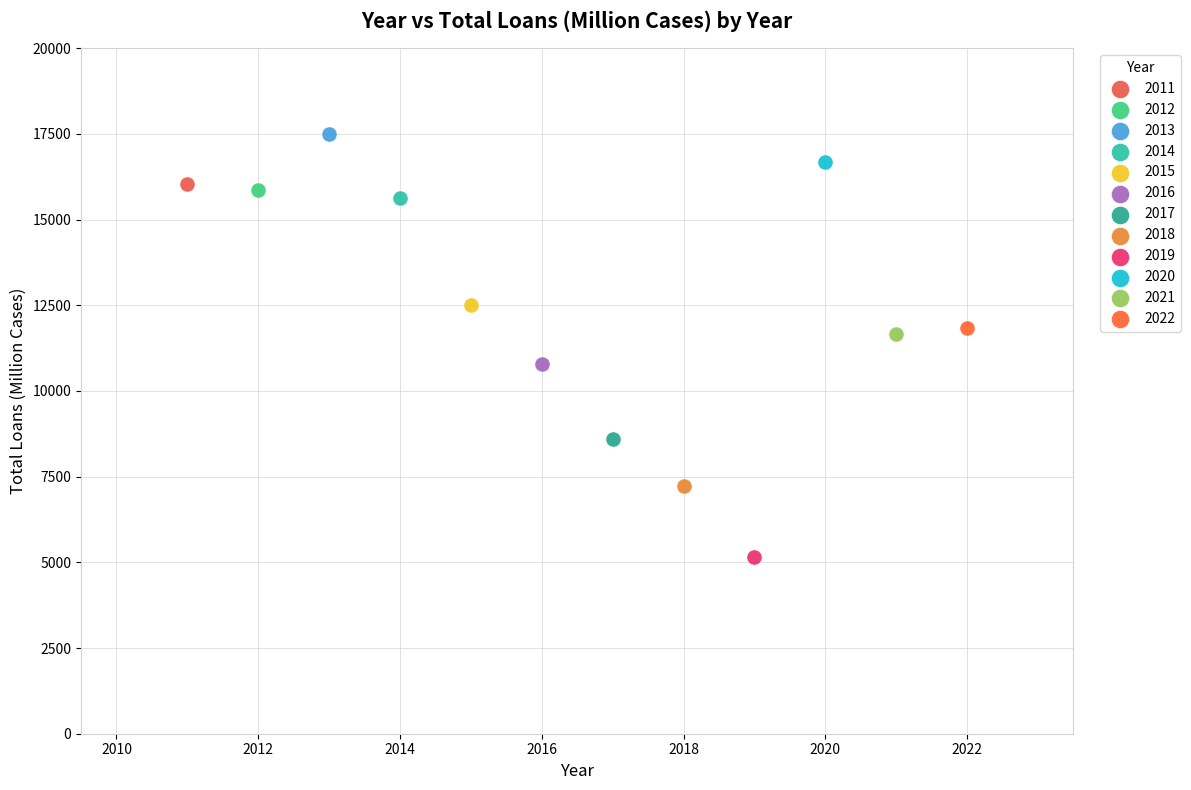

What are all the series names shown in the legend?

2011, 2012, 2013, 2014, 2015, 2016, 2017, 2018, 2019, 2020, 2021, 2022